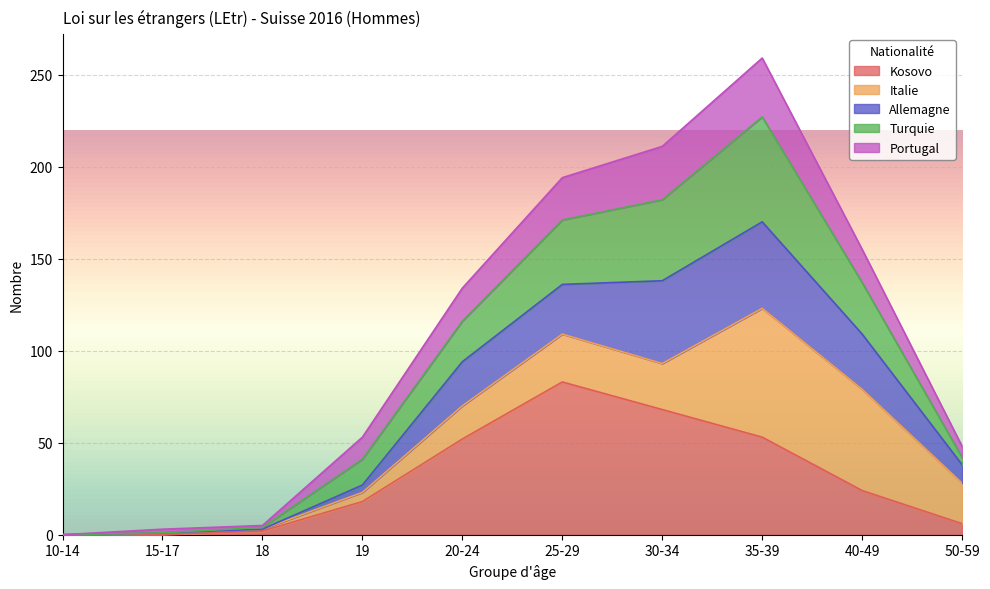

At which category is the sum across all series the highest?

35-39